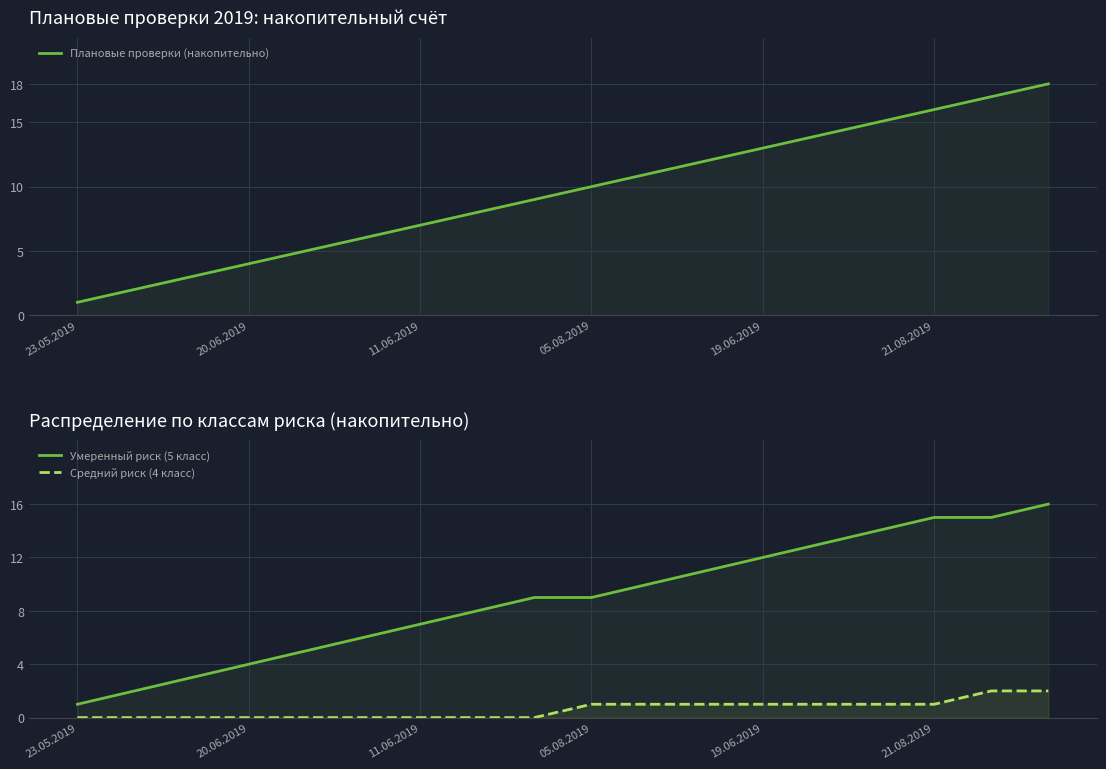

What is the label of the 16th point from the right?

11.06.2019